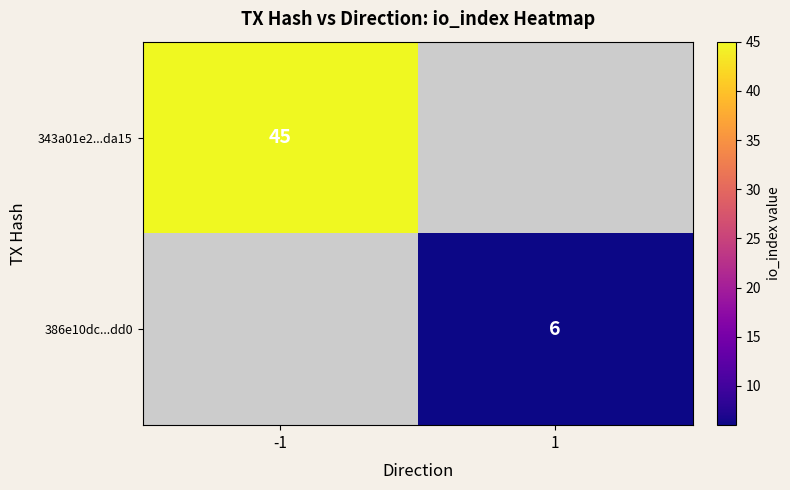

Is it true that 386e10dc...dd0 equals 2 at 1?

False